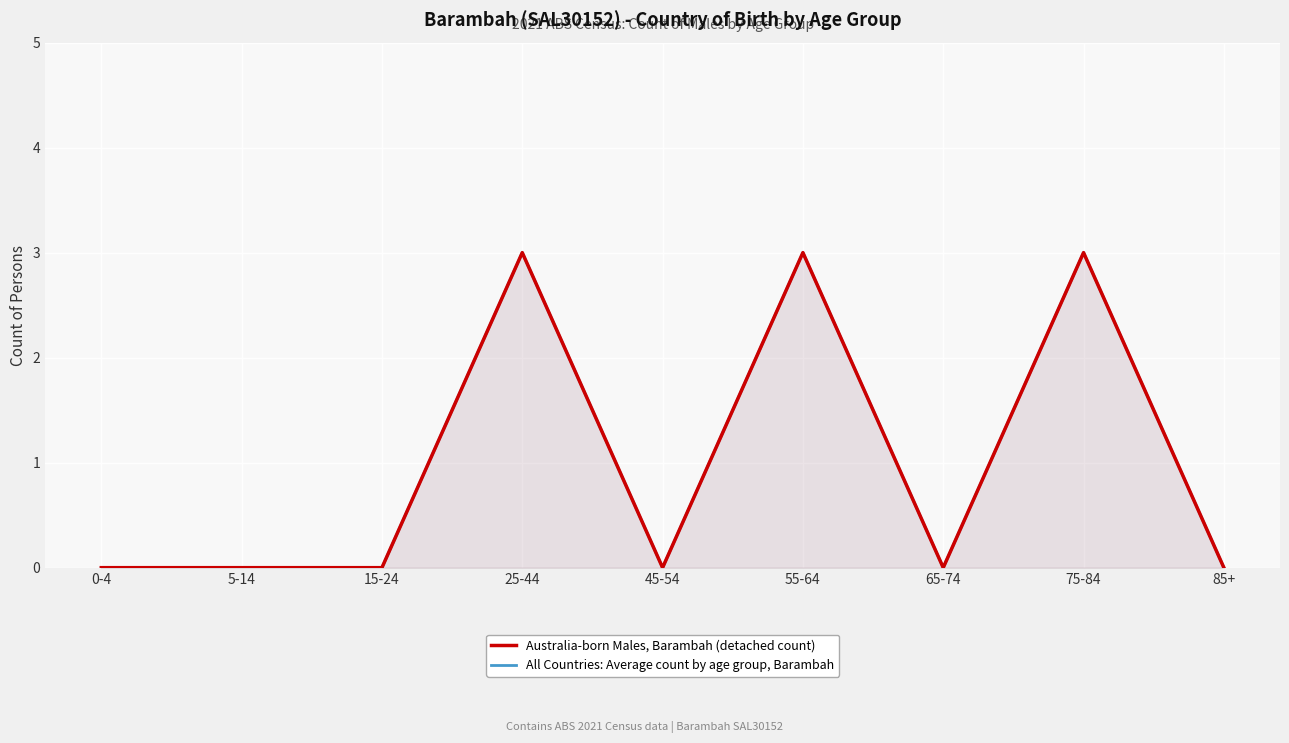

At which category is the sum across all series the highest?

25-44